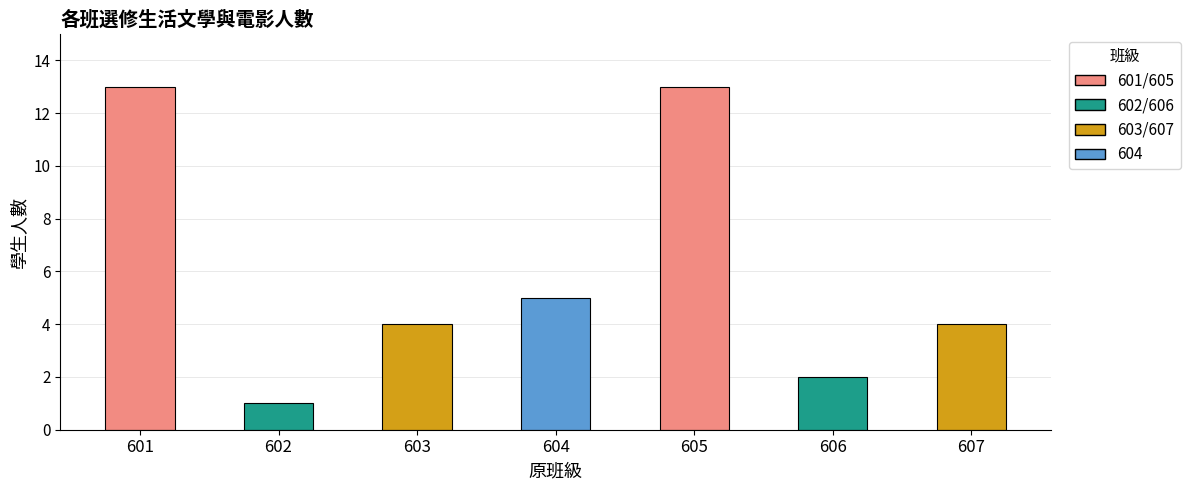

What is the maximum value shown in the chart?

13